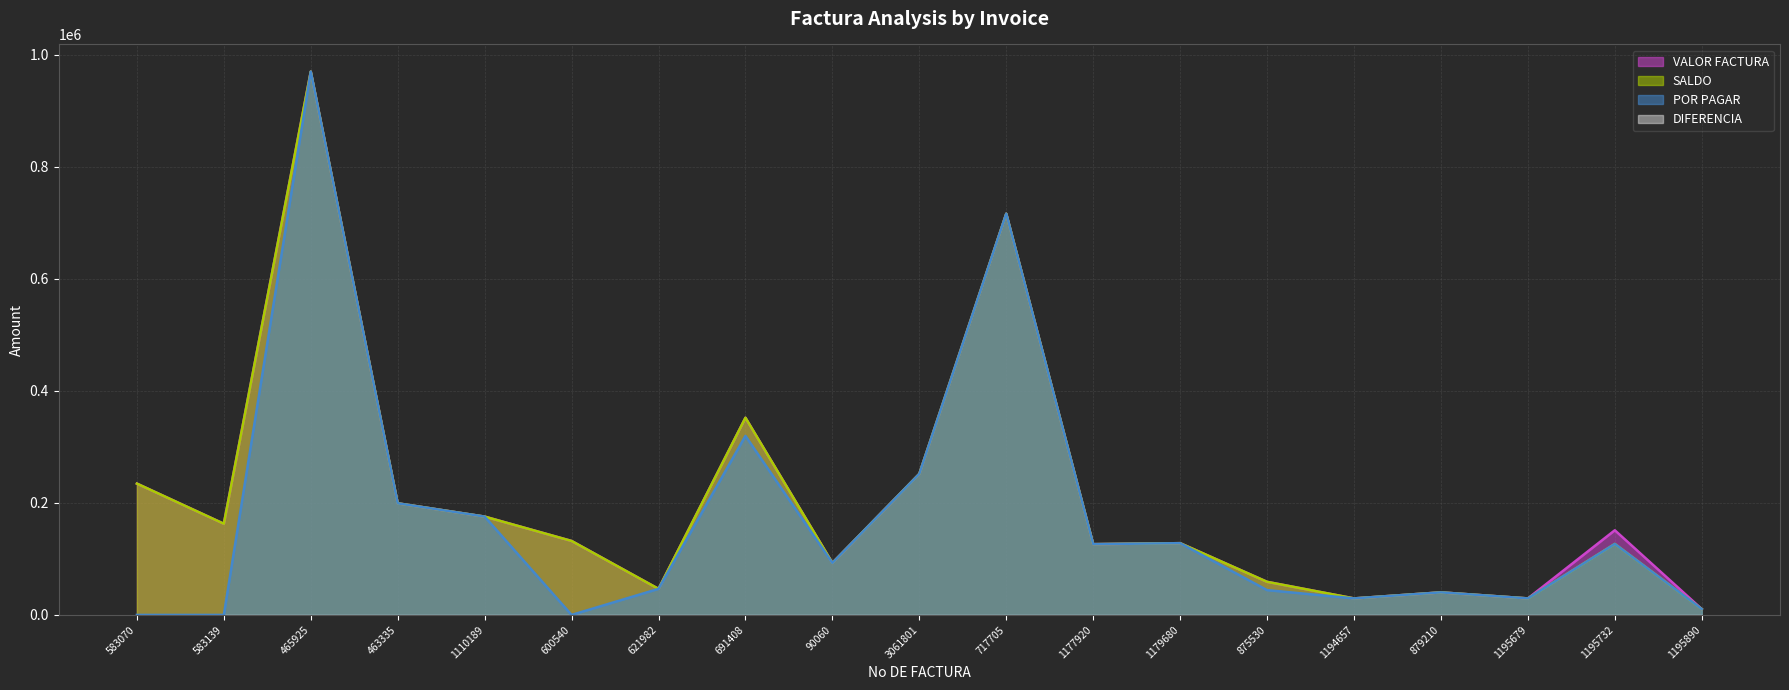

At how many categories does at least one series exceed 914351?

1